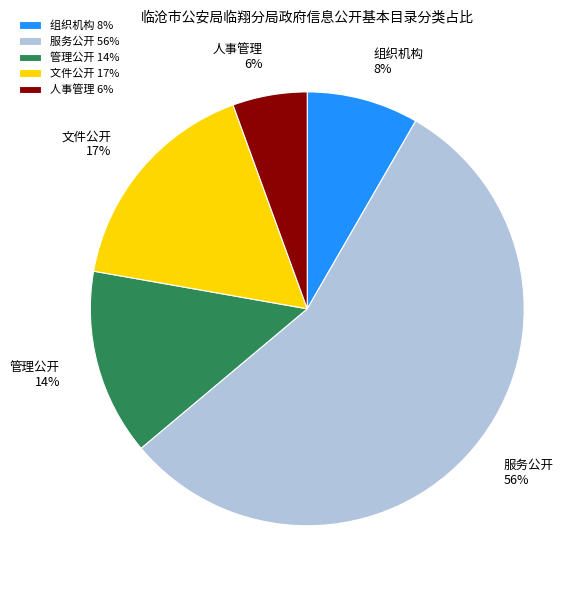

Which category has the biggest portion of the pie?

服务公开